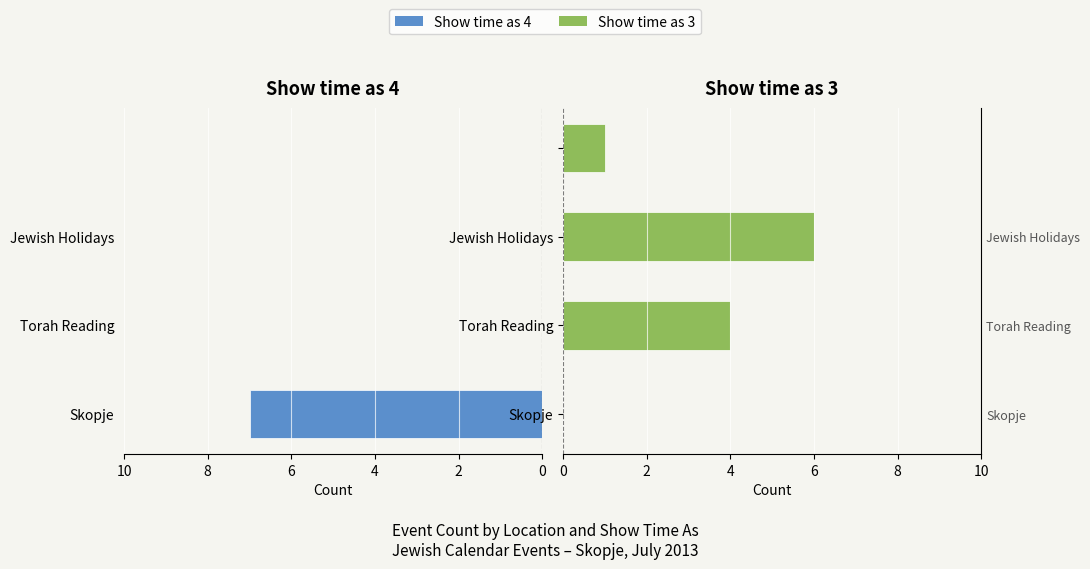

The Show time as 4 series shows 3 at Jewish Holidays. True or false?

False